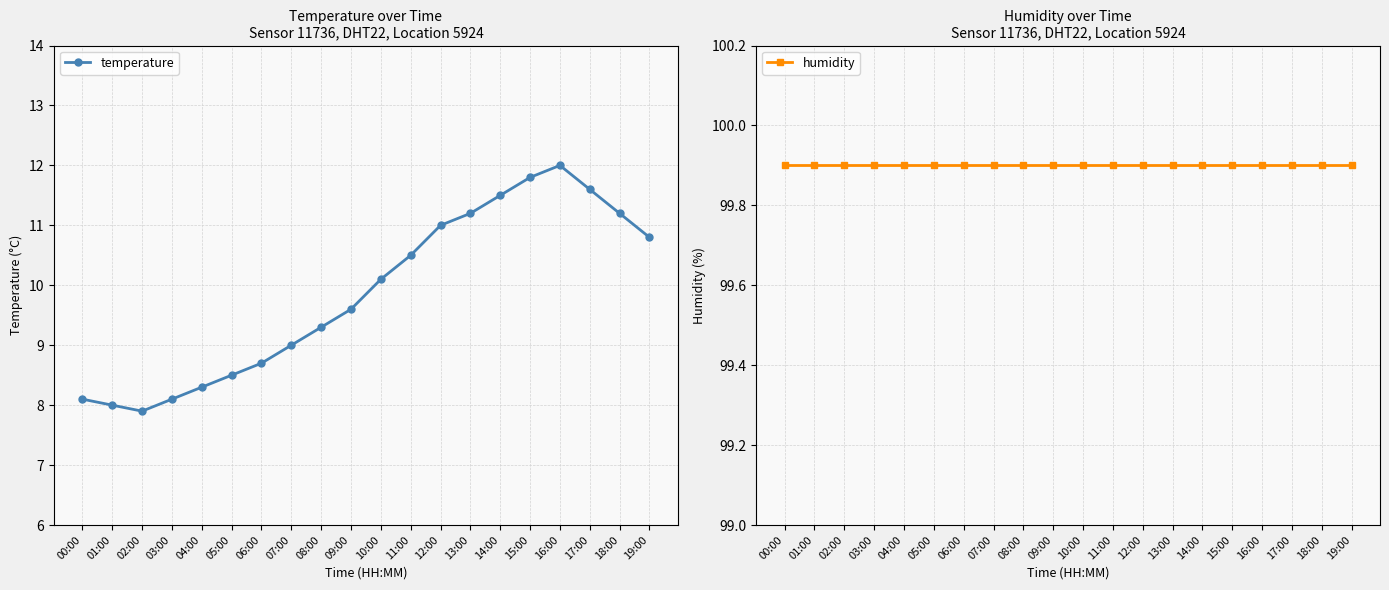

At which category does temperature reach its first local peak?

16:00